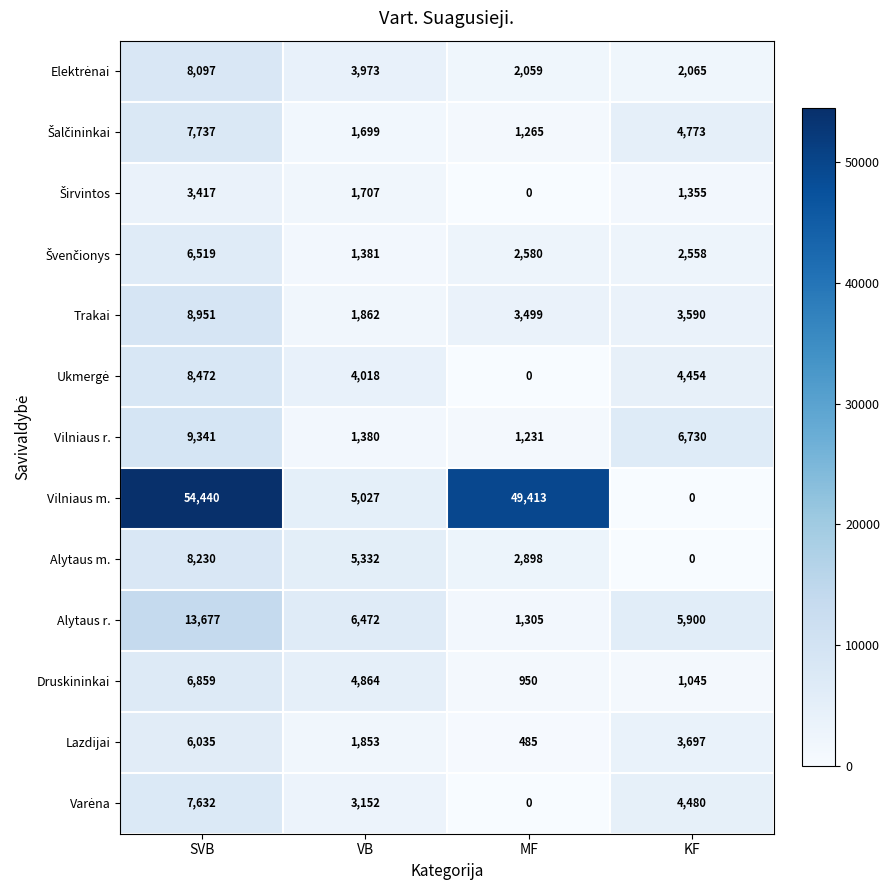

Read the Alytaus m. value at MF, to the nearest 100.

2900